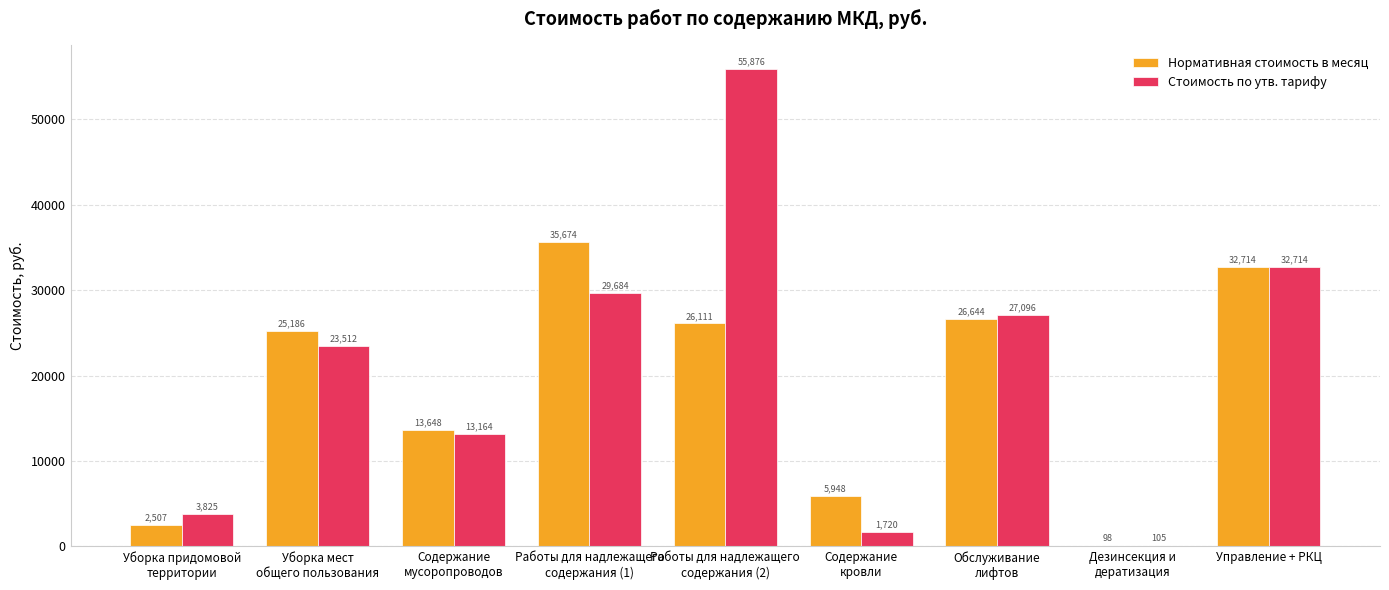

What is the average value of the Нормативная стоимость в месяц series?

18725.5